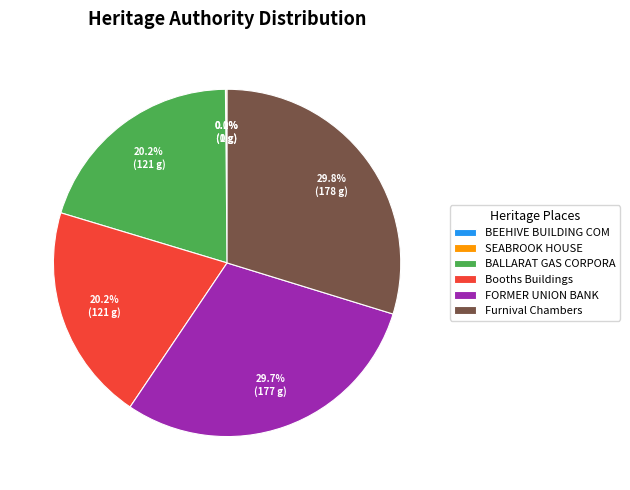

Is it true that Booths Buildings is 32% of the pie?

False